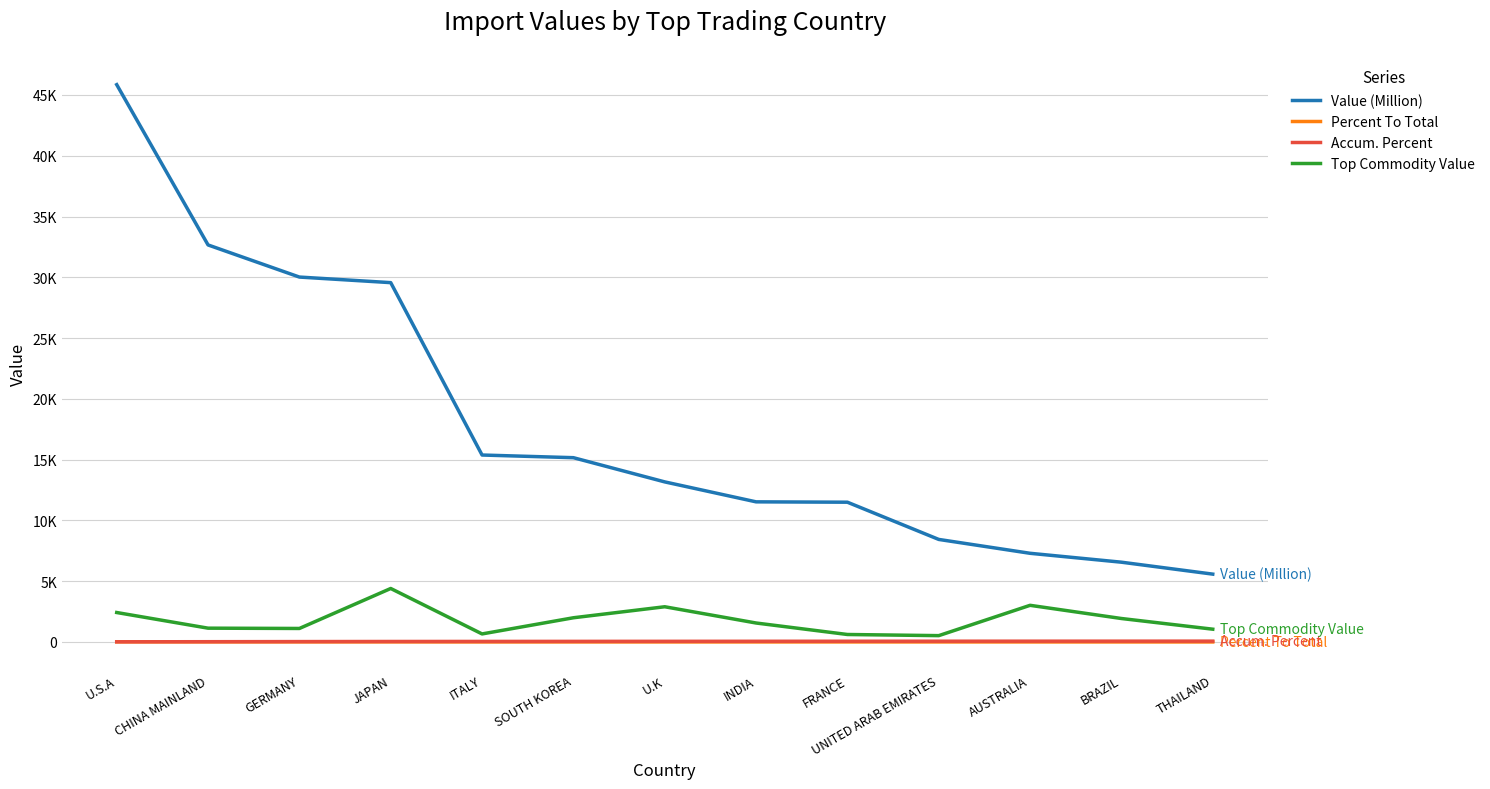

Does the chart have visible grid lines?

Yes